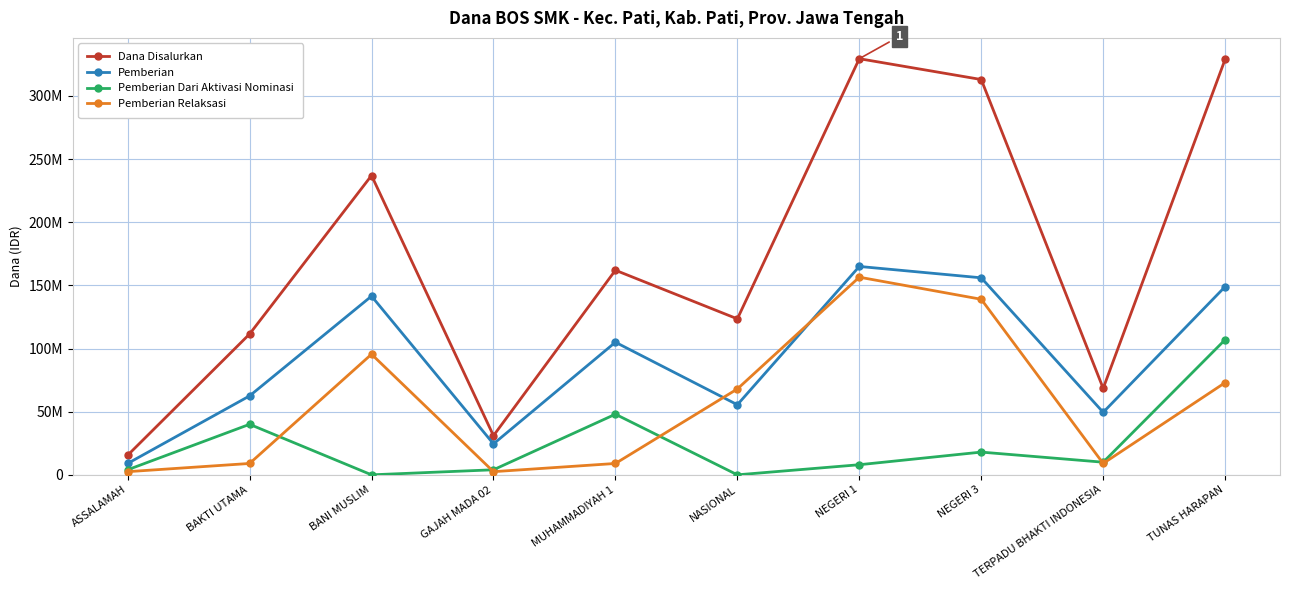

Is this an area chart (filled region under the line)?

No